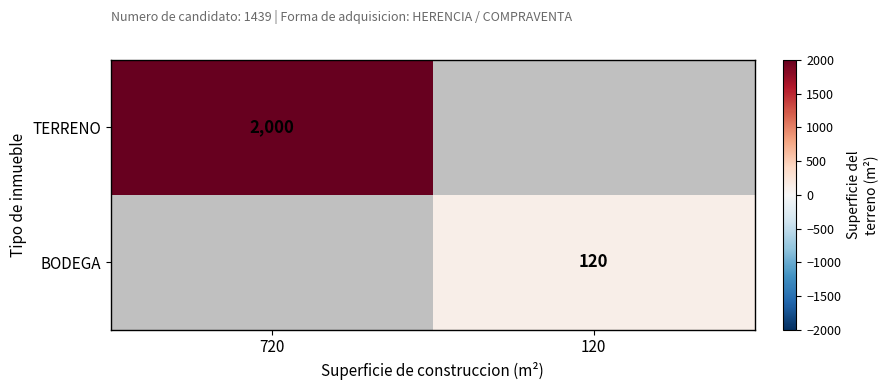

Is it true that BODEGA equals 160 at 120?

False